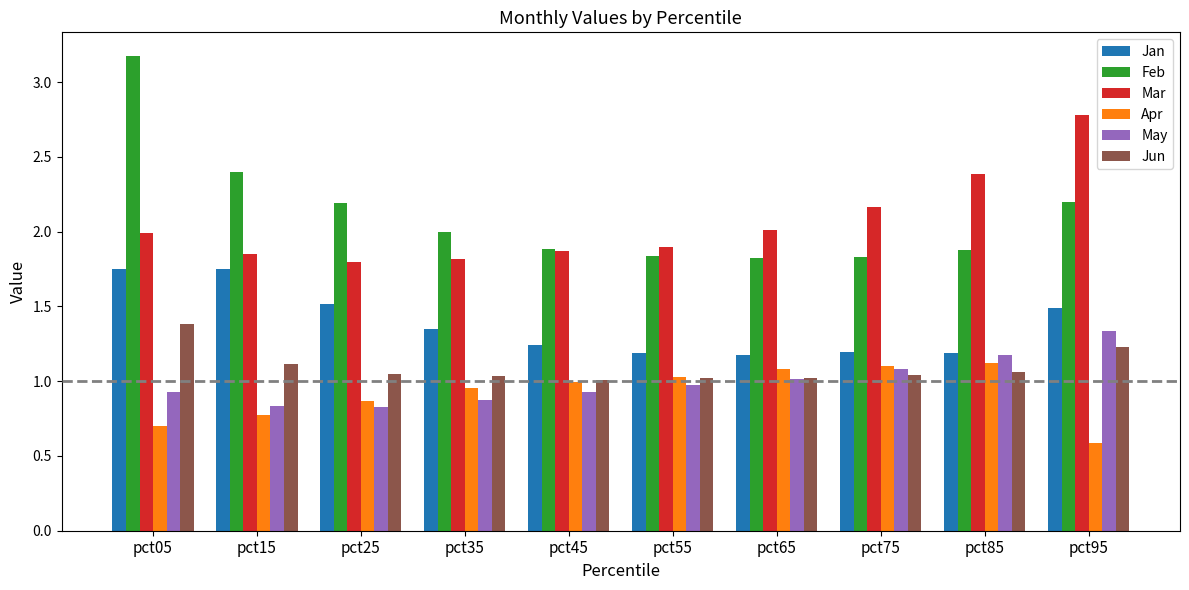

Is it true that Mar equals 0.8 at pct55?

False